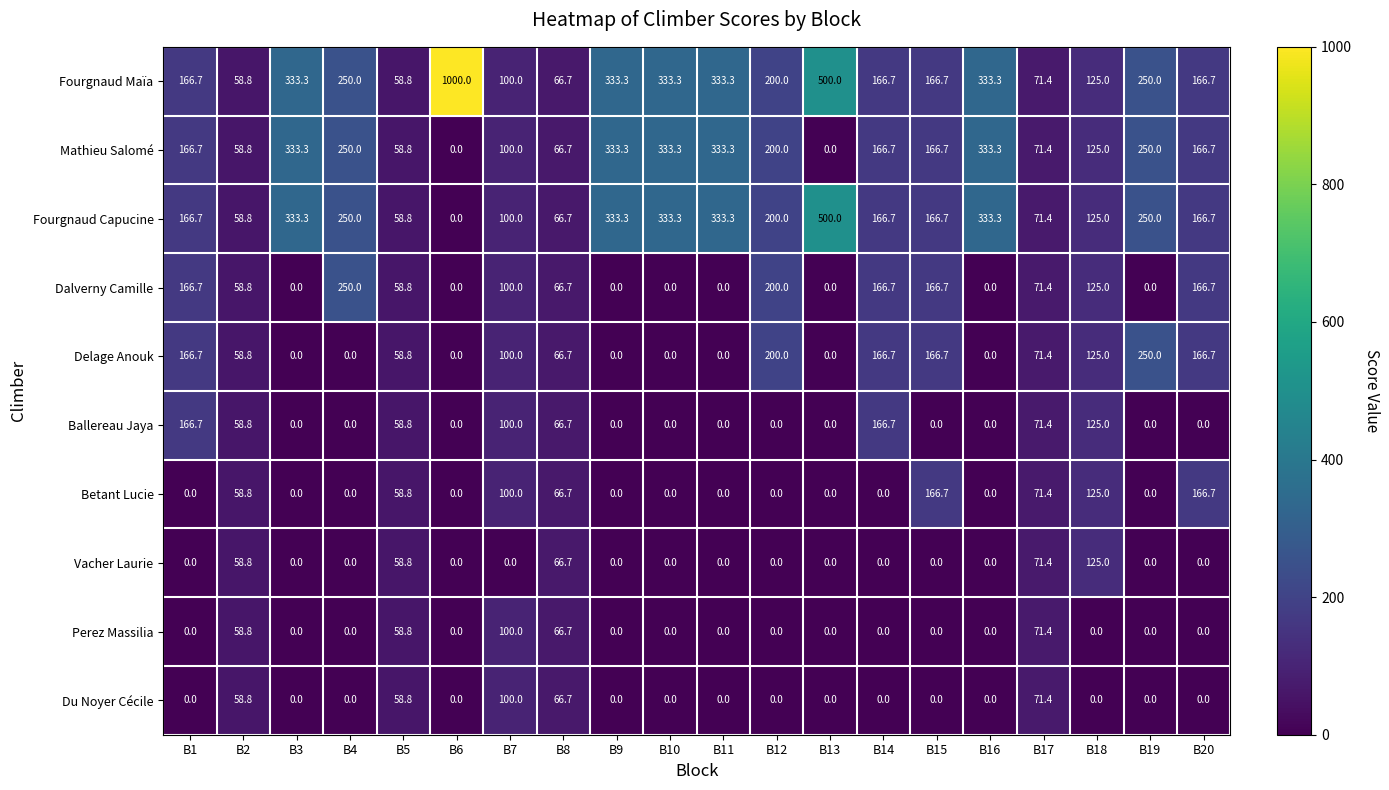

Which category has the highest value across all series?

B6